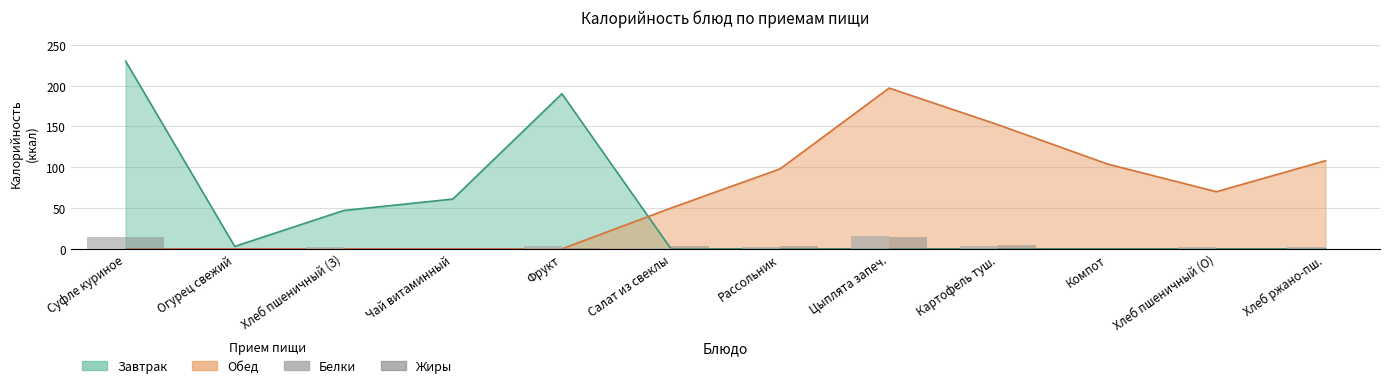

Is it true that Жиры equals 5 at Картофель туш.?

True